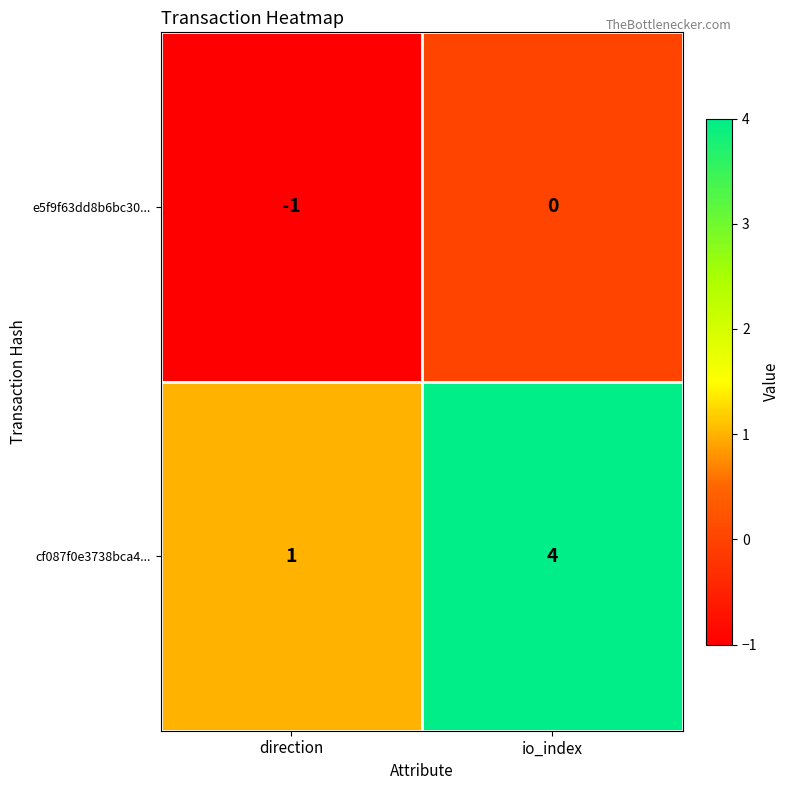

At which label is e5f9f63dd8b6bc30... closest to 0?

io_index